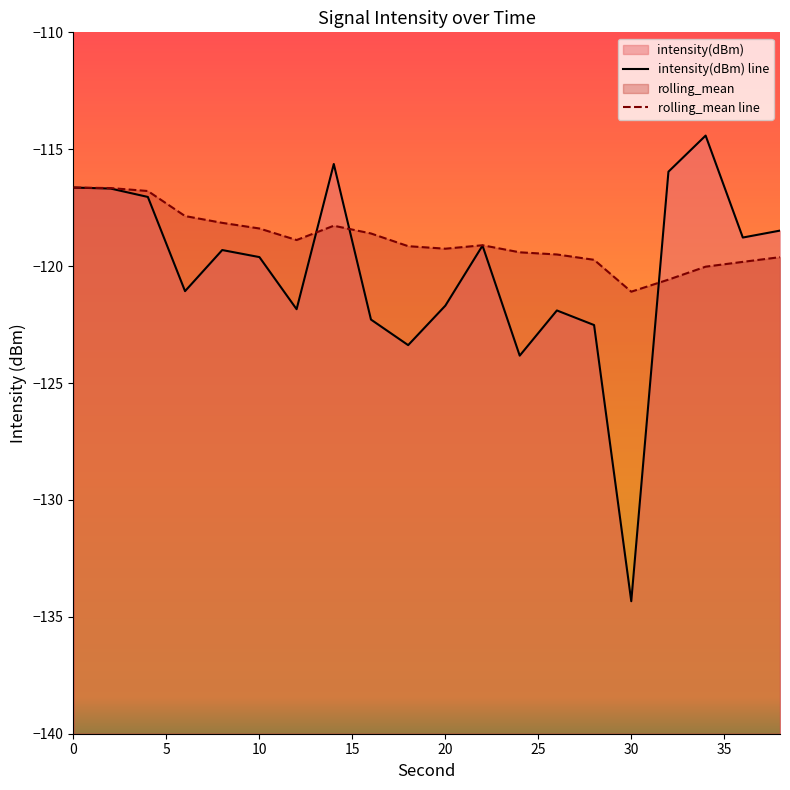

At which label is rolling_mean closest to -118?

6